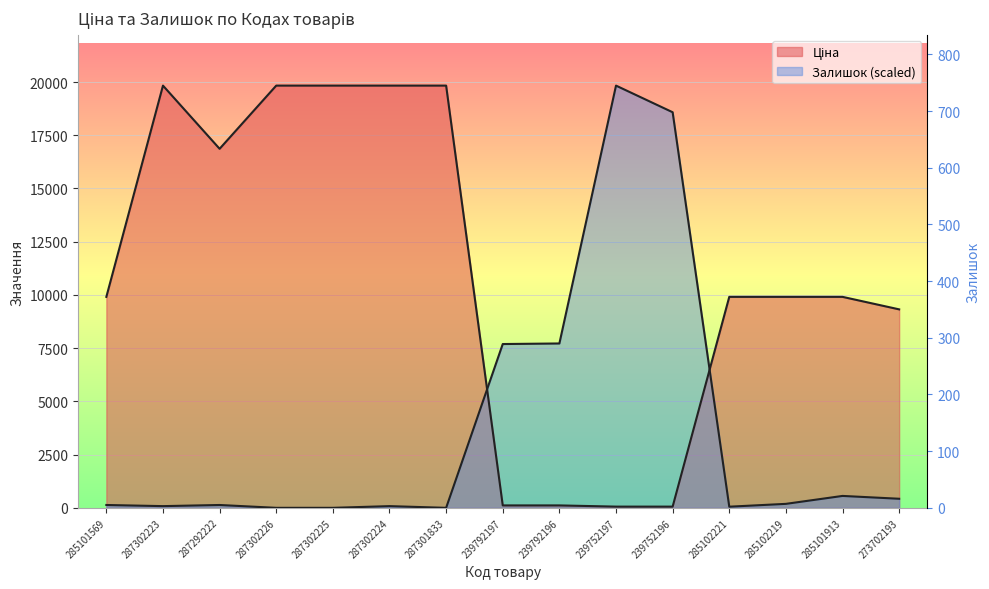

What is the label of the 14th point from the left?

285101913